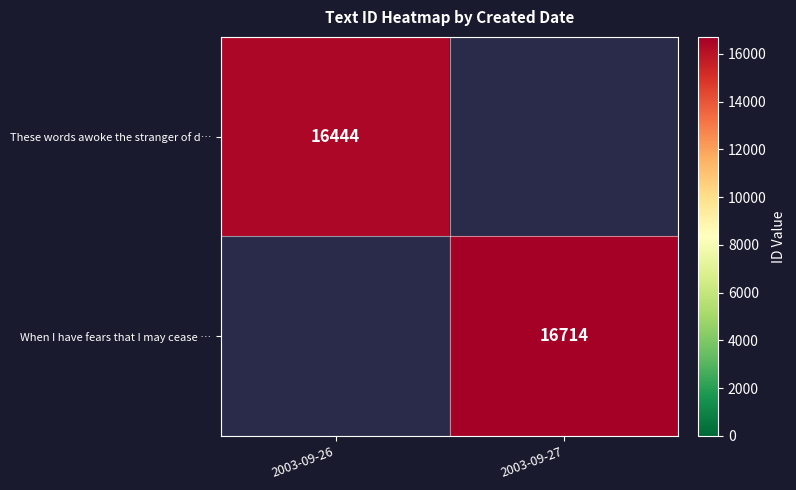

Is the value of These words awoke the stranger of d… at 2003-09-26 greater than the value of When I have fears that I may cease … at 2003-09-27?

No